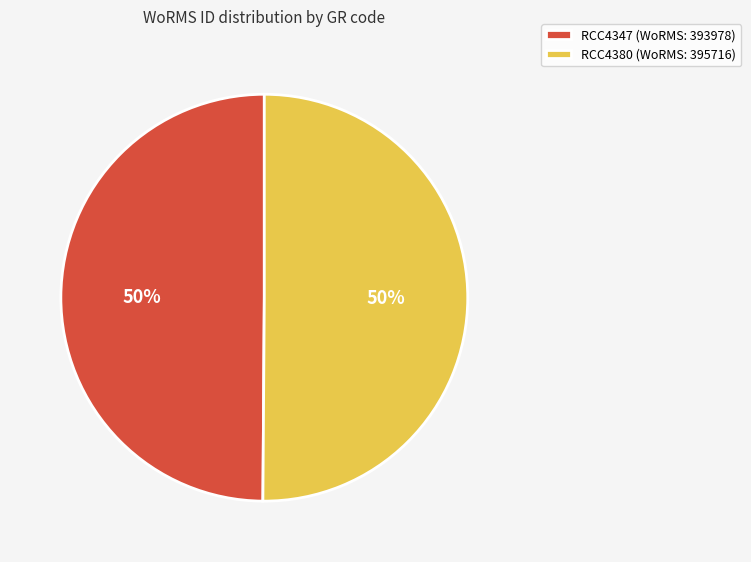

To the nearest percent, what is the average slice percentage?

50%